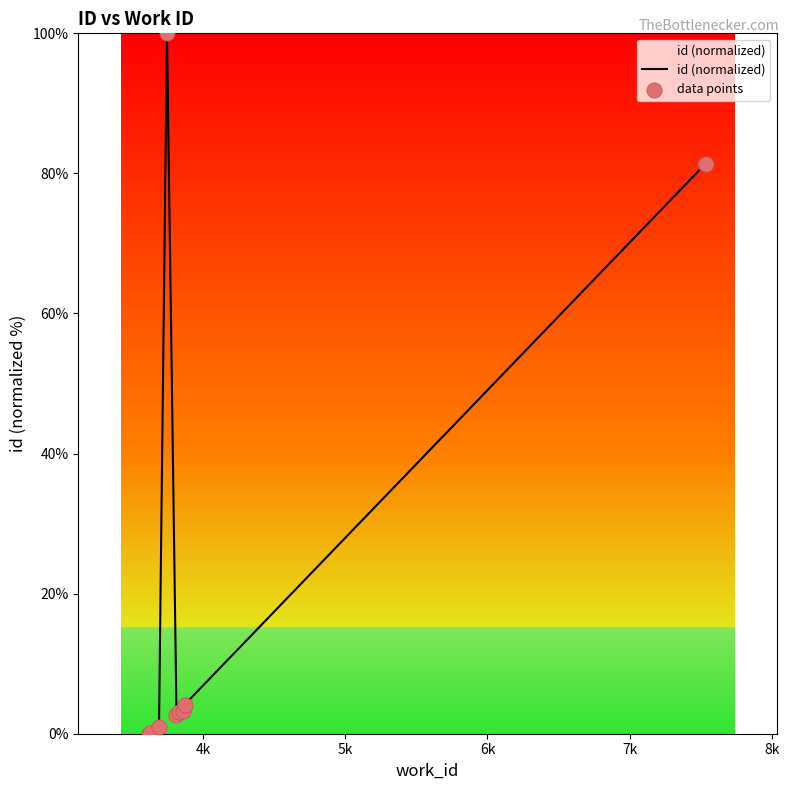

What is the difference between the maximum and minimum values?

100.0